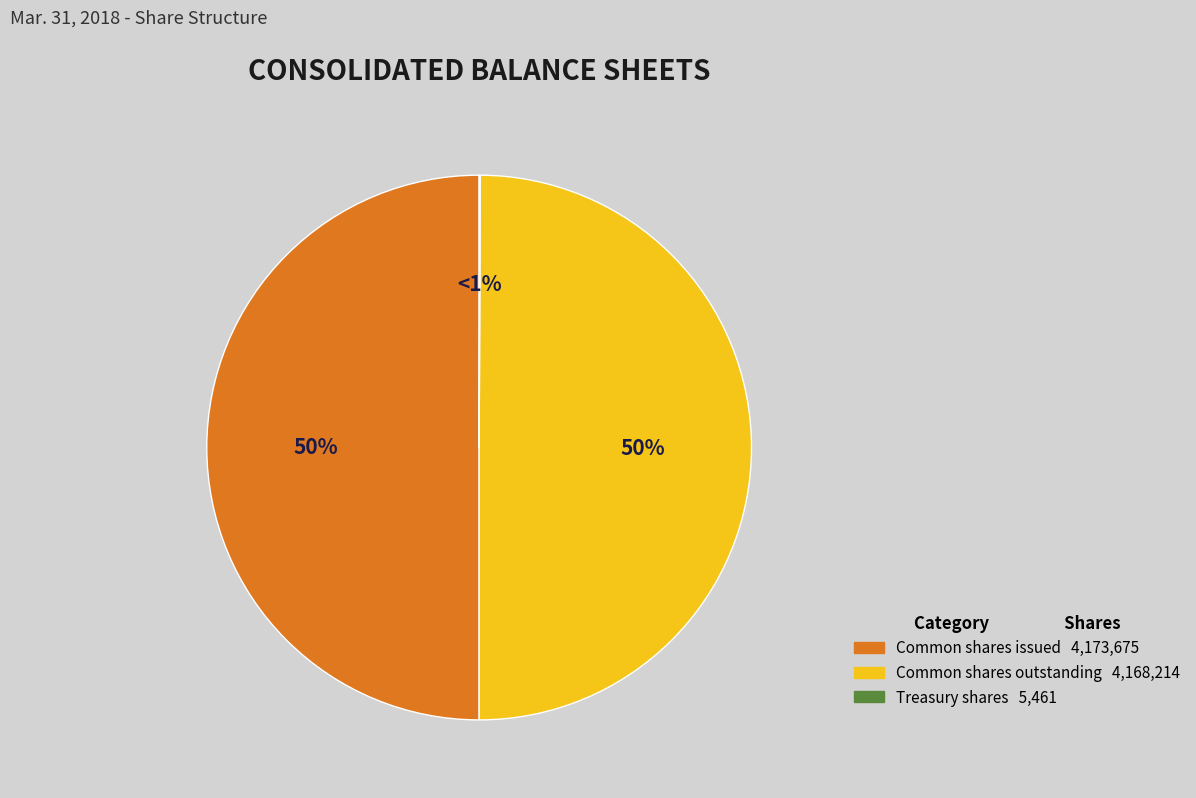

The Common stock, shares issued slice represents 65% of the pie. True or false?

False